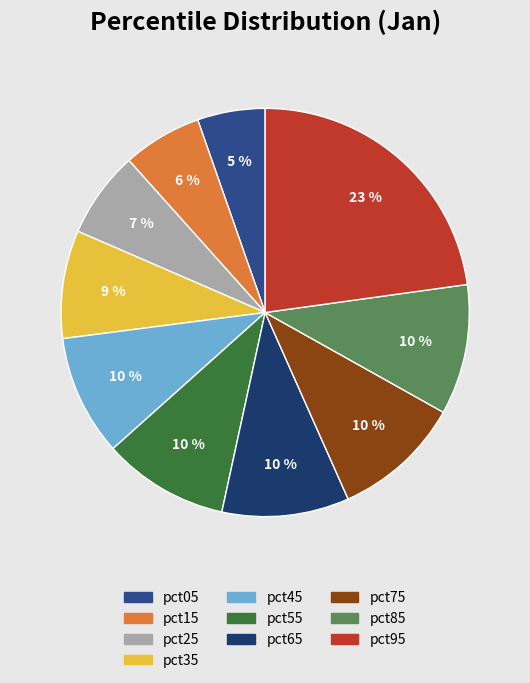

Does pct35 represent more than half of the total?

No